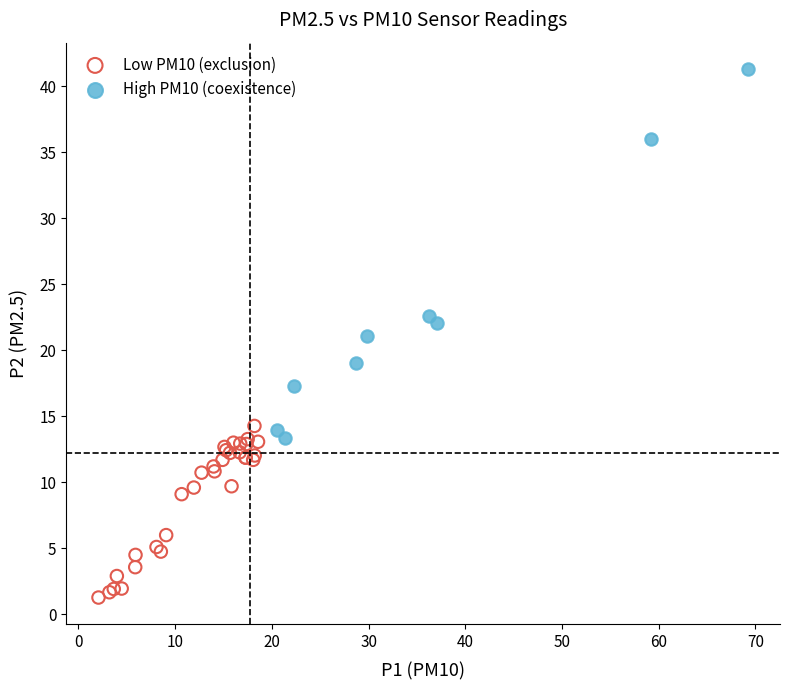

Which series contains the highest Y value?

High PM10 (coexistence)